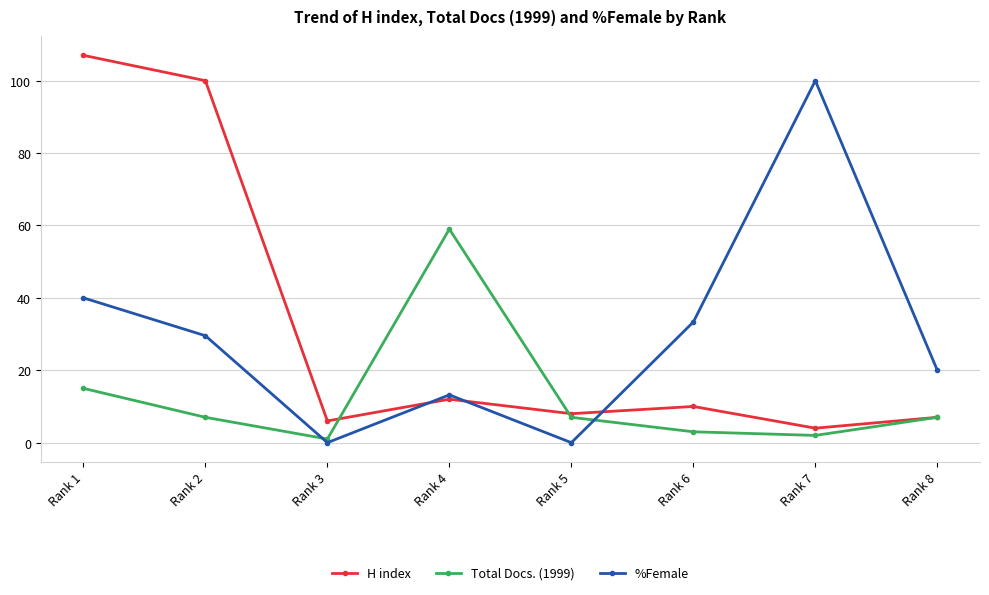

At which label does Total Docs. (1999) first exceed 7?

Rank 1